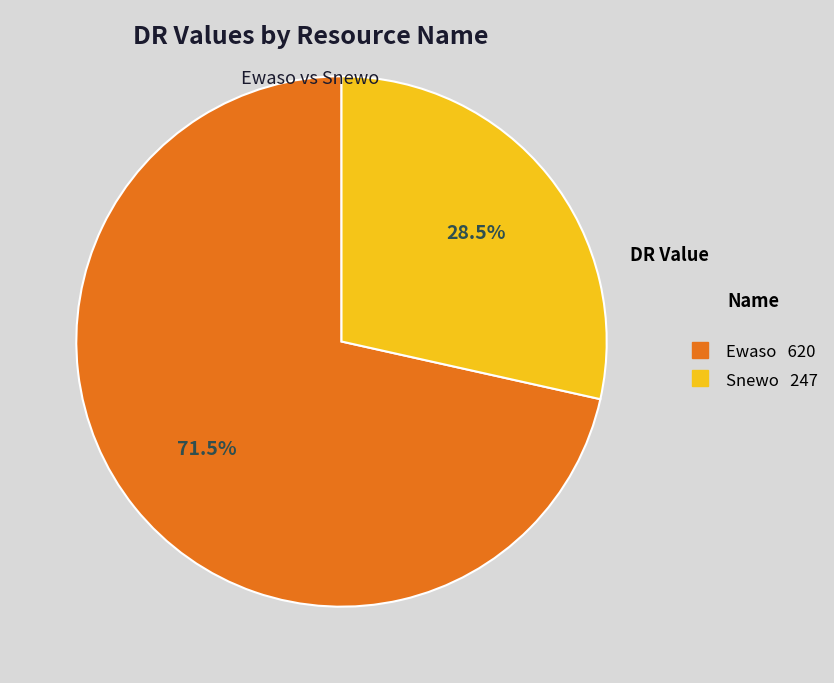

Is it true that Ewaso is 62% of the pie?

False